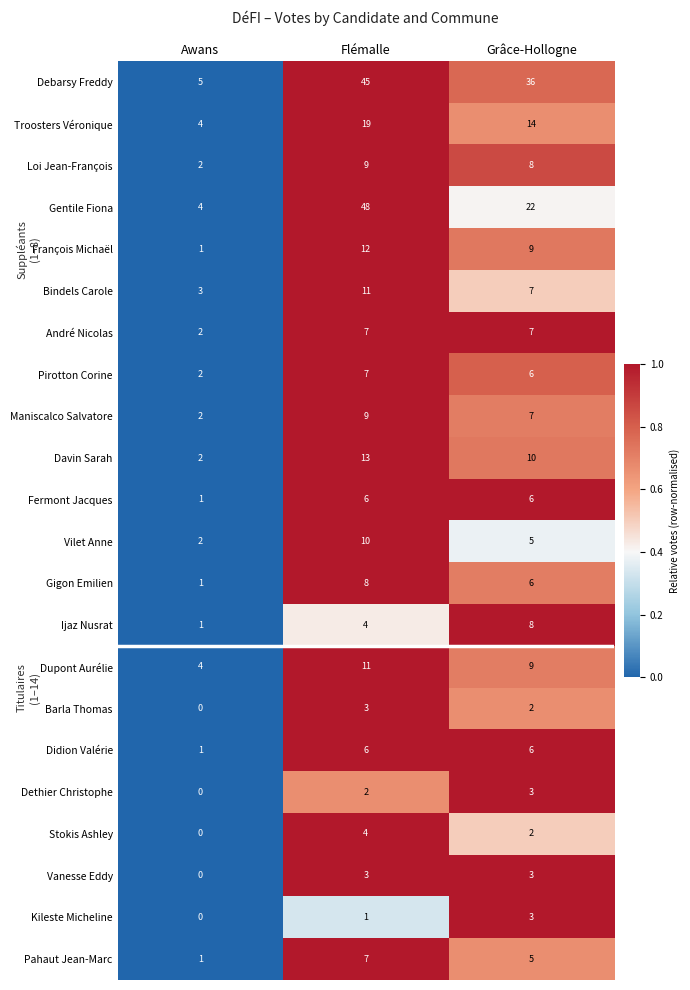

What is the spread (max minus min) of values at Grâce-Hollogne?

34